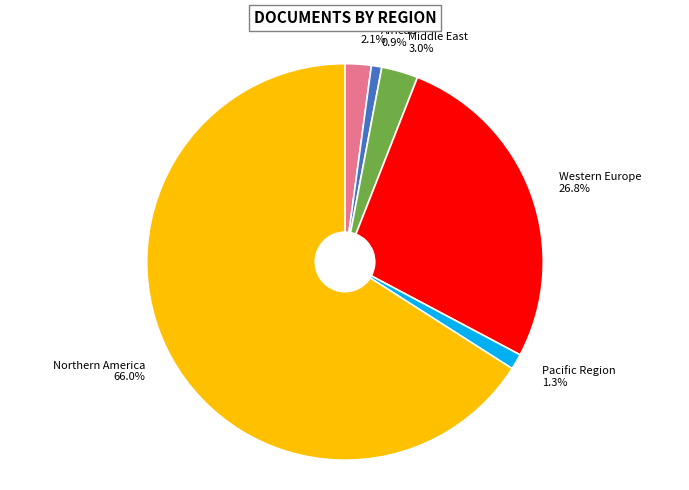

What portion of the pie excludes Middle East?

97.0%